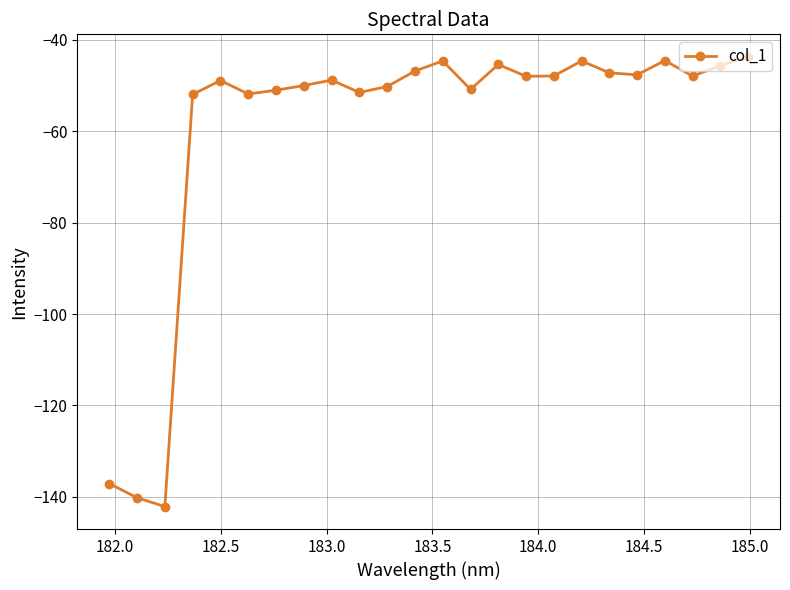

What is the value of the 23rd point from the left?

-45.7